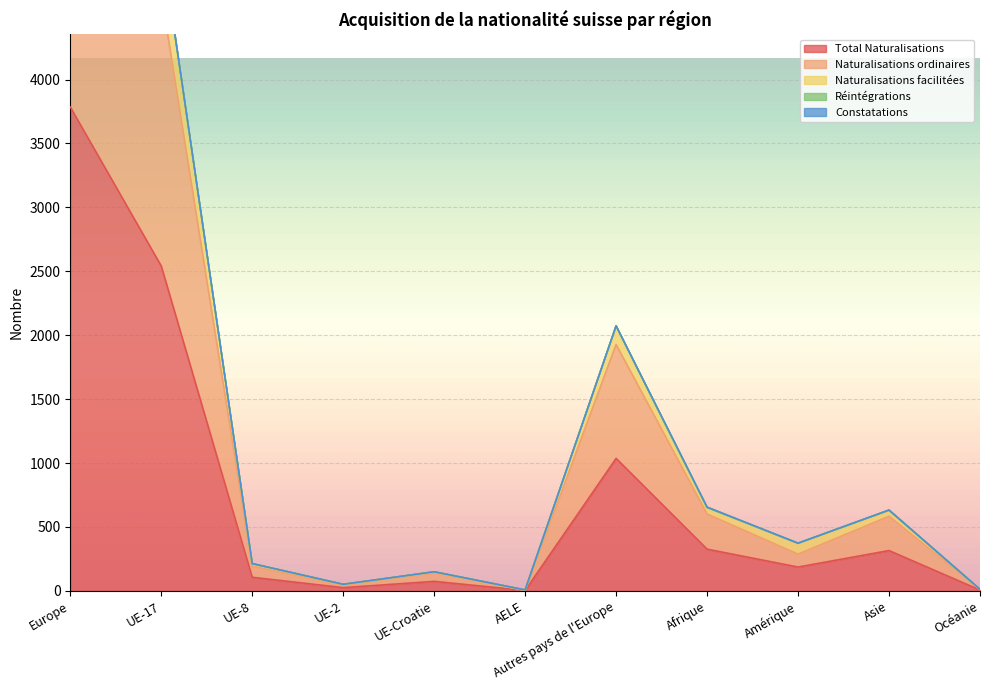

Where is Total Naturalisations nearest to the value 1894?

UE-17